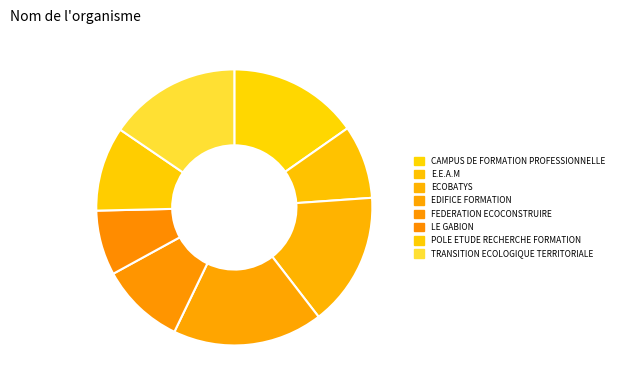

What percentage is the FEDERATION ECOCONSTRUIRE slice, to the nearest percent?

10%